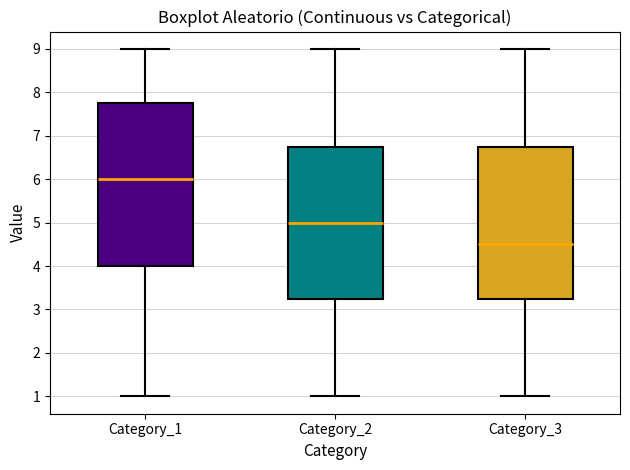

Where does the upper whisker of the box for Category_3 end on the y-axis? The values are not printed on the chart, so give them approximately, as read against the axis.

9.0